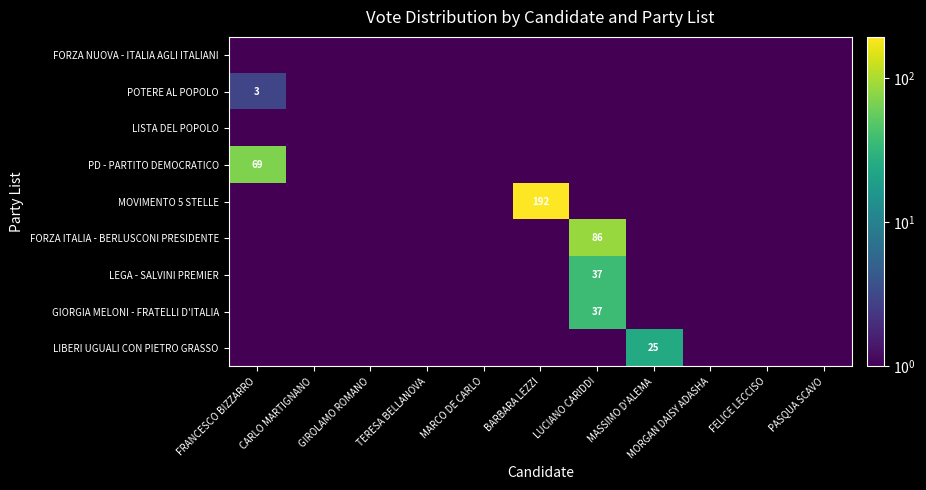

How many data points does each series have?

11